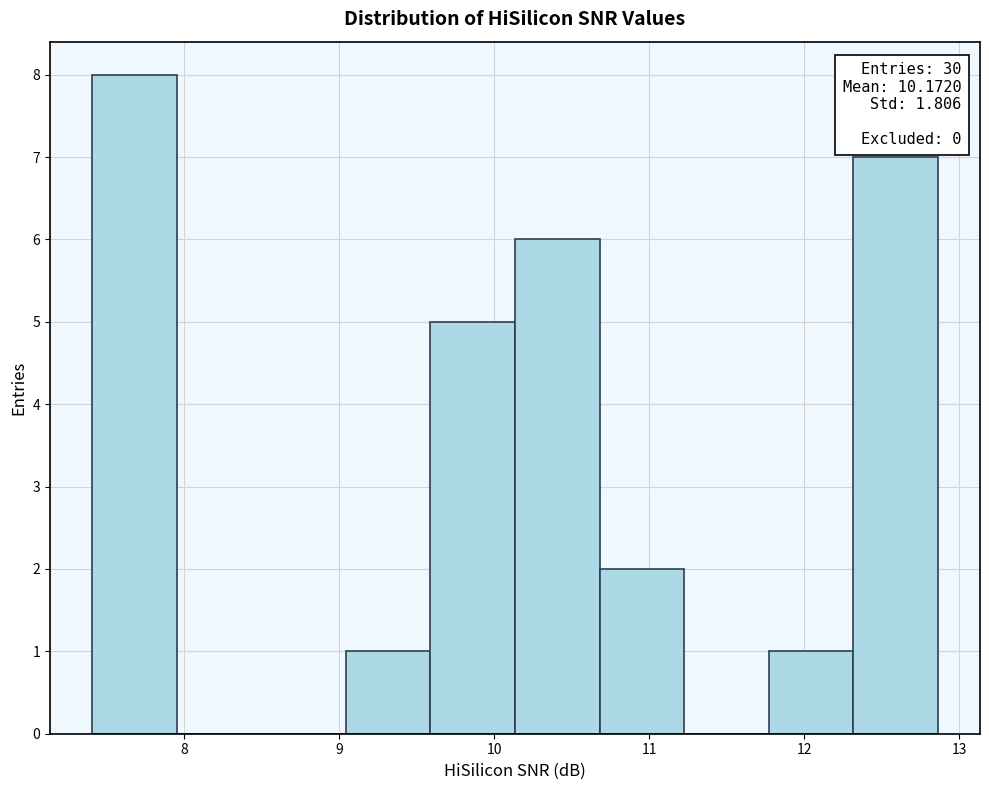

Over which range of the x-axis is the bar tallest?

7.4 to 8.0